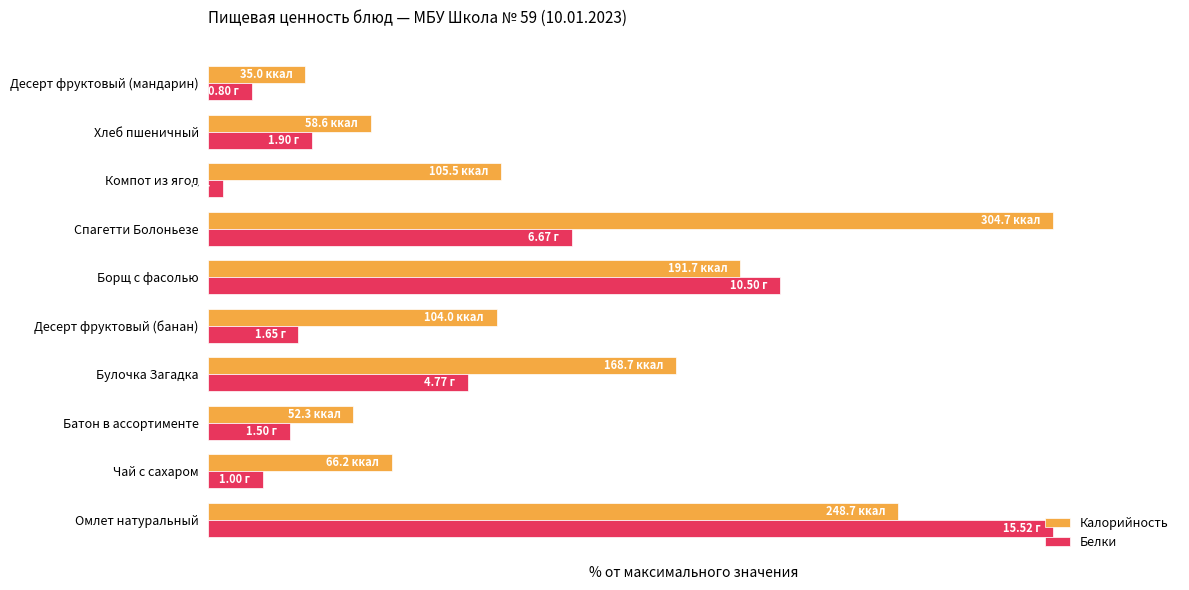

Which series has the widest spread of values?

Белки